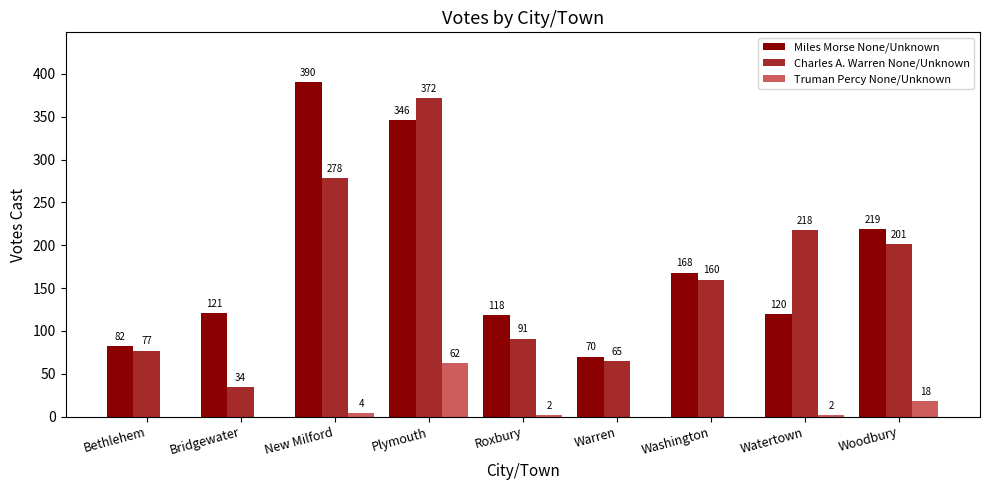

What is the sum of all Miles Morse None/Unknown values?

1634